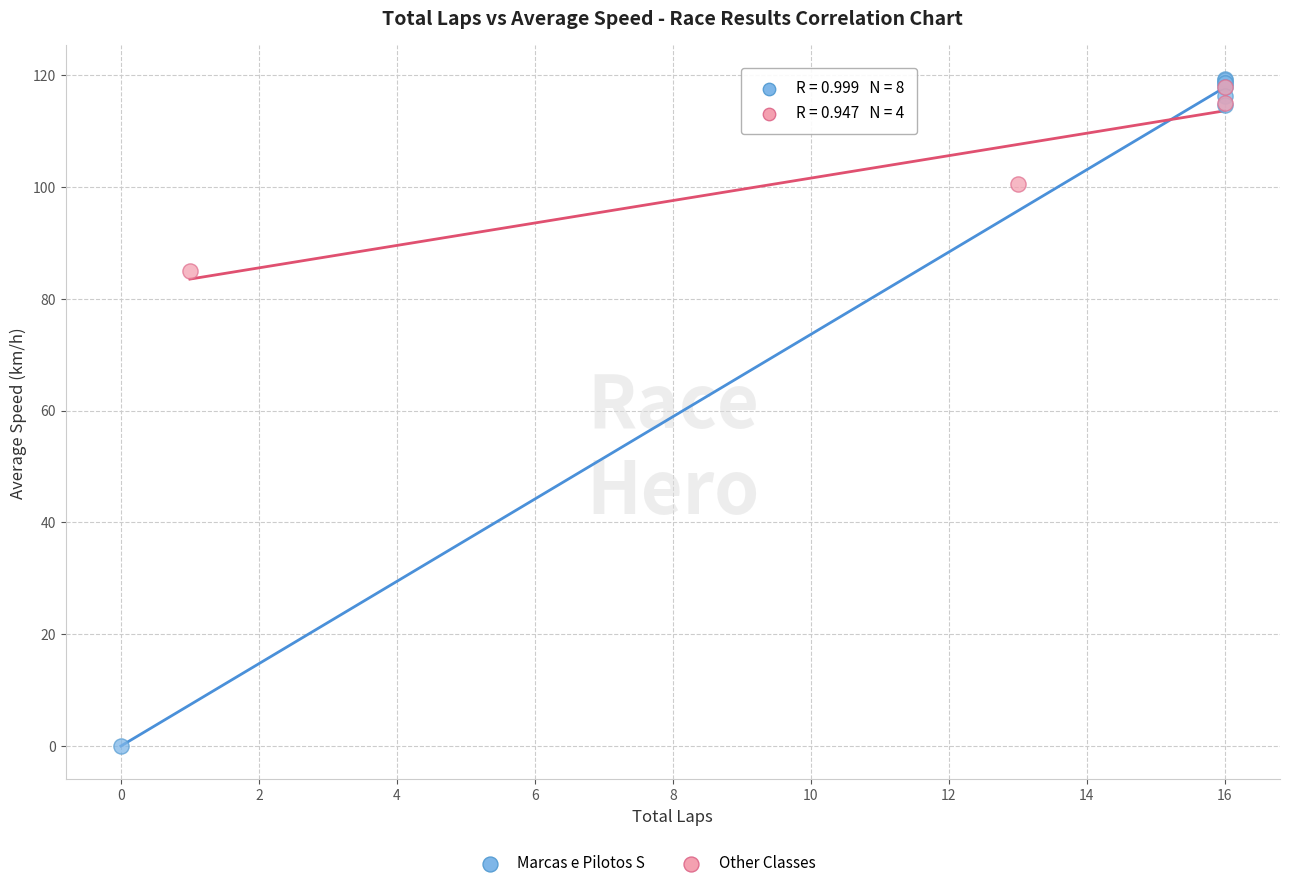

Which series has the widest spread of Y values?

Marcas e Pilotos S